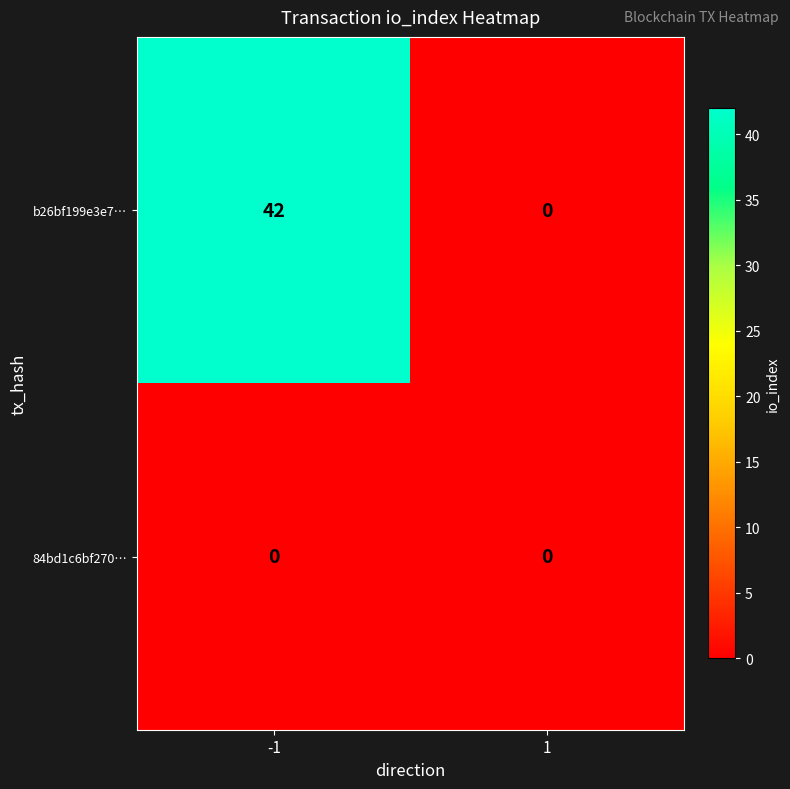

Which series changed the most between -1 and 1?

b26bf199e3e7…